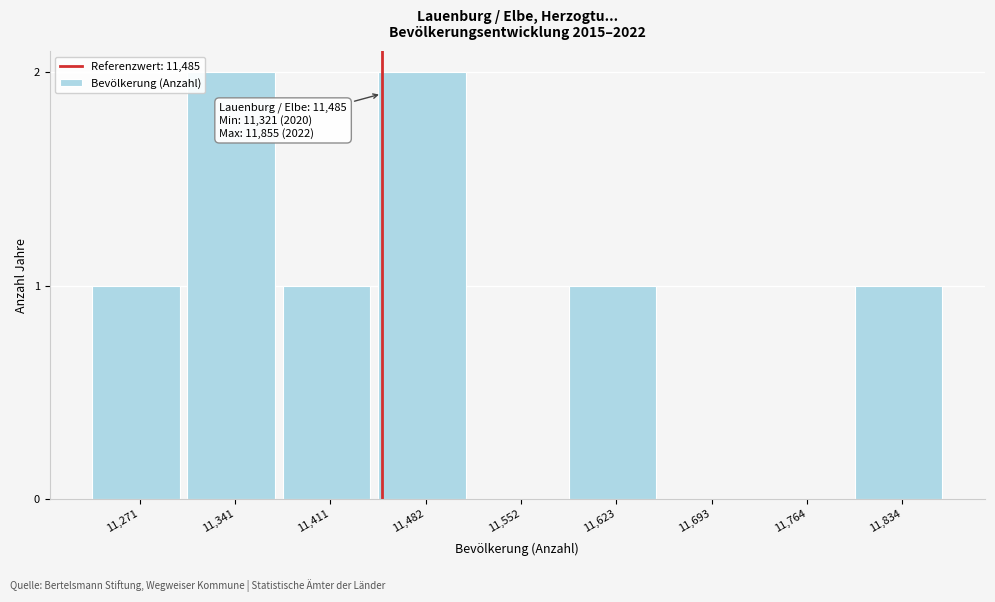

Reading left to right, what are all the values shown in this chart?

11,271=1	11,341=2	11,411=1	11,482=2	11,552=0	11,623=1	11,693=0	11,764=0	11,834=1